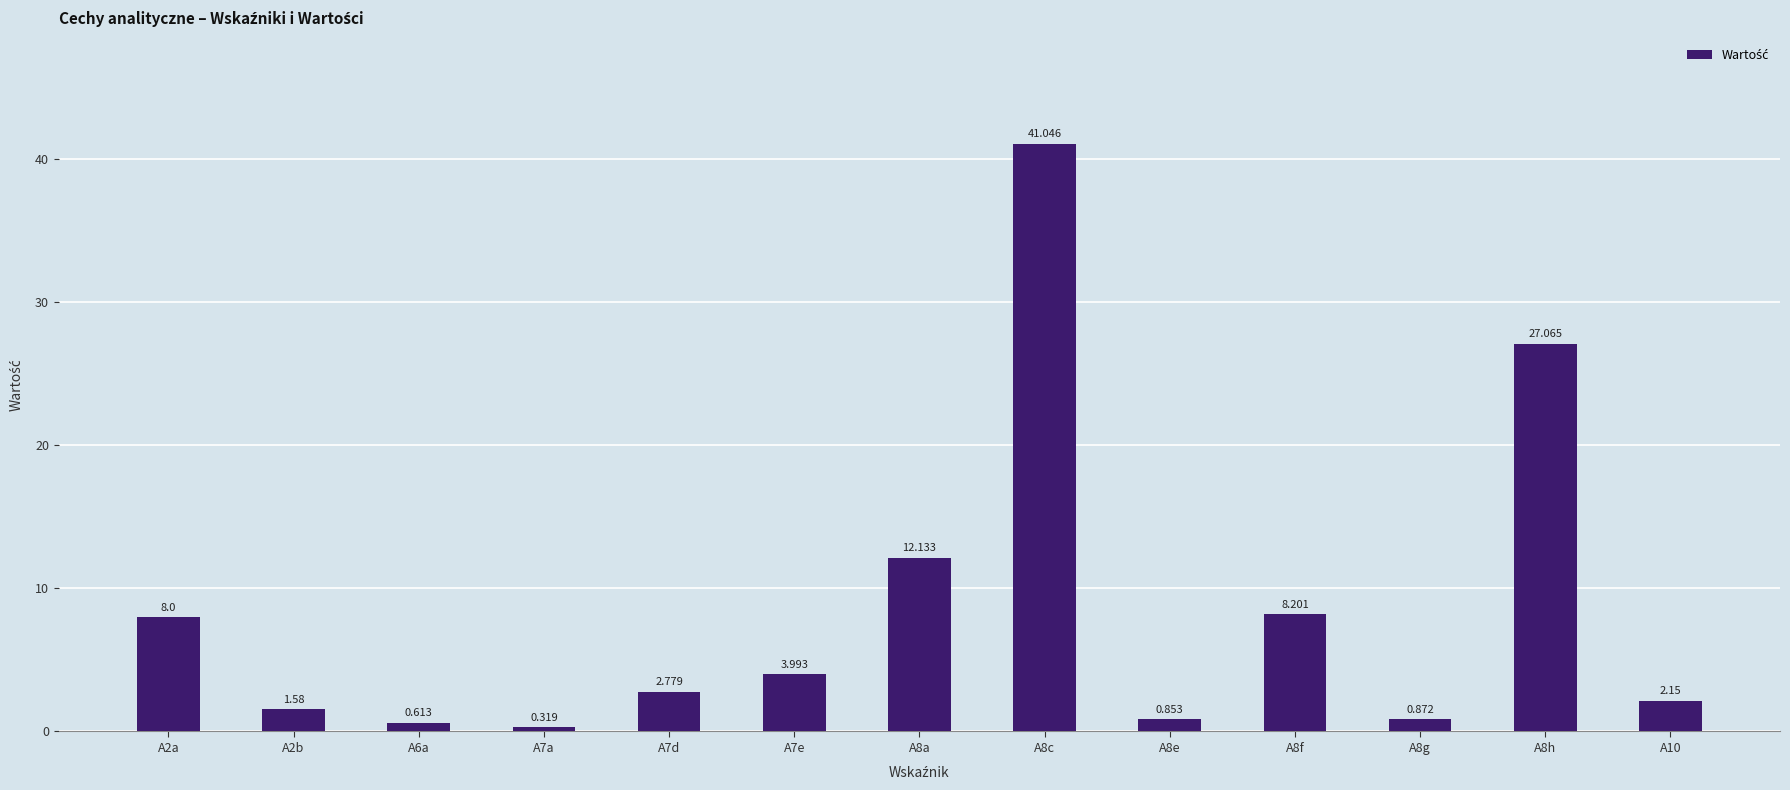

Which label corresponds to the smallest value in the chart?

A7a